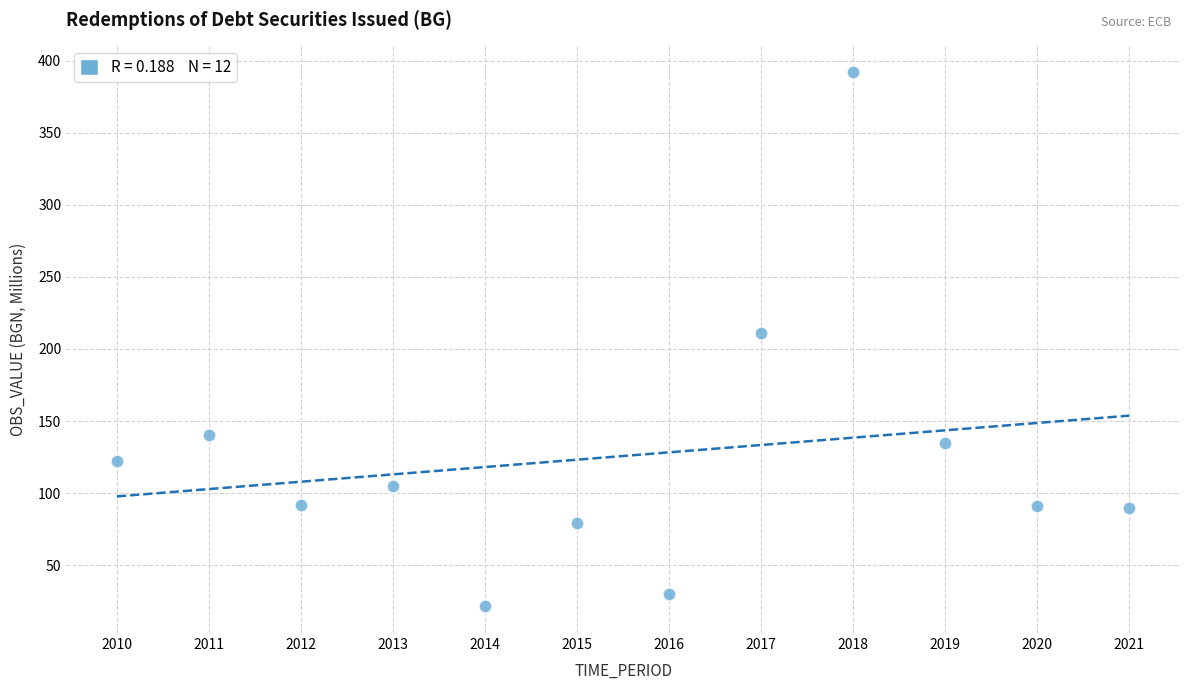

What Y value in the scatter plot is closest to 206?

210.8